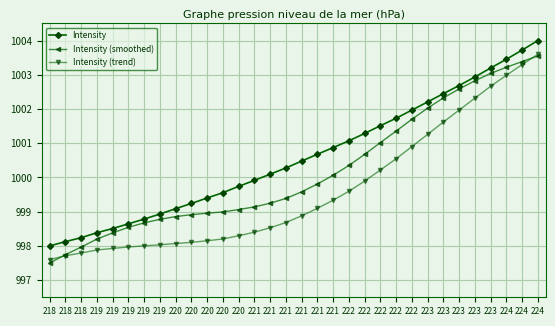

How many data points does each series have?

32